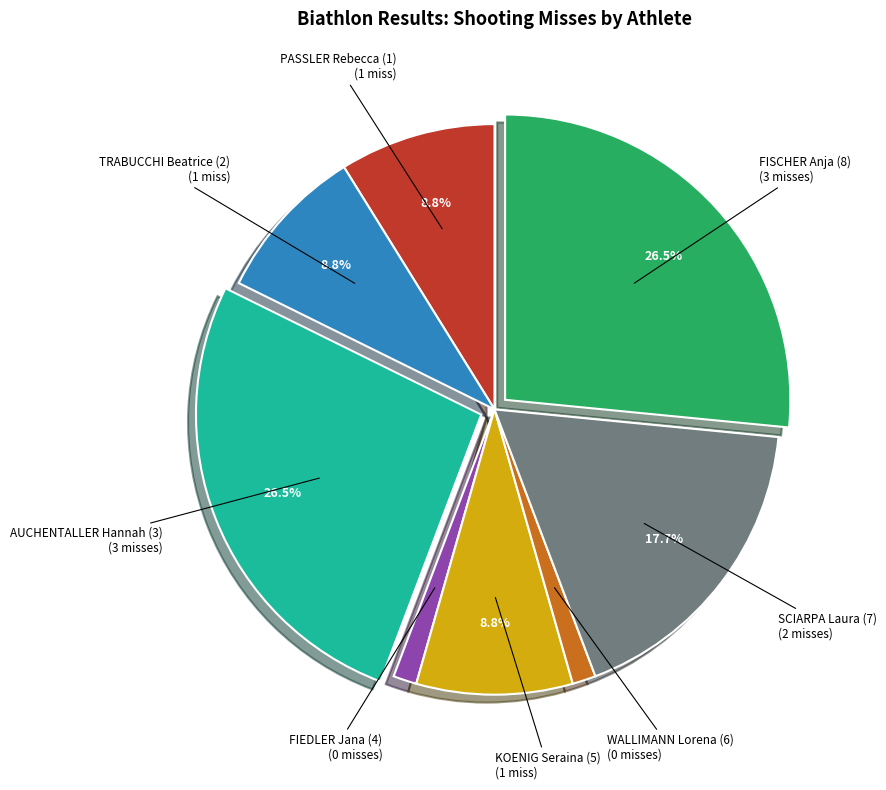

Is the sum of WALLIMANN Lorena (6) and SCIARPA Laura (7) greater than half?

No